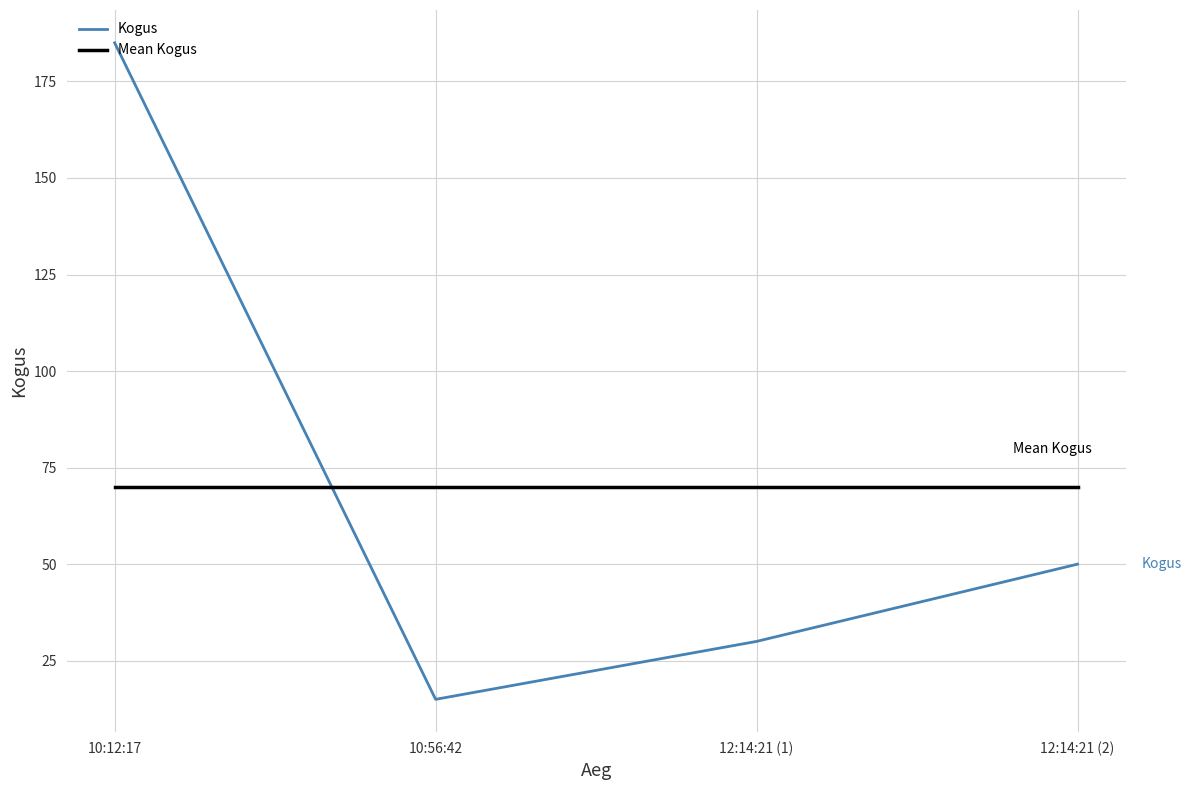

Rank the categories by Kogus value from lowest to highest.

10:56:42, 12:14:21 (1), 12:14:21 (2), 10:12:17